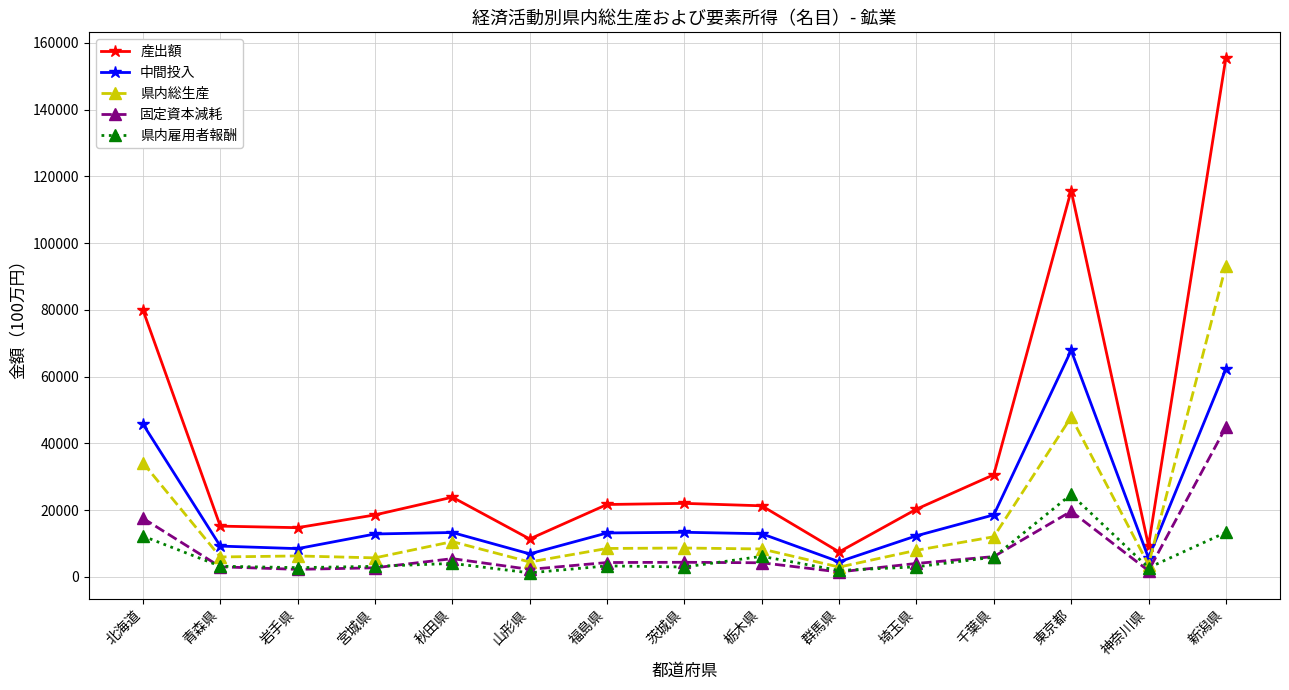

Is it true that 産出額 equals 20297 at 埼玉県?

True